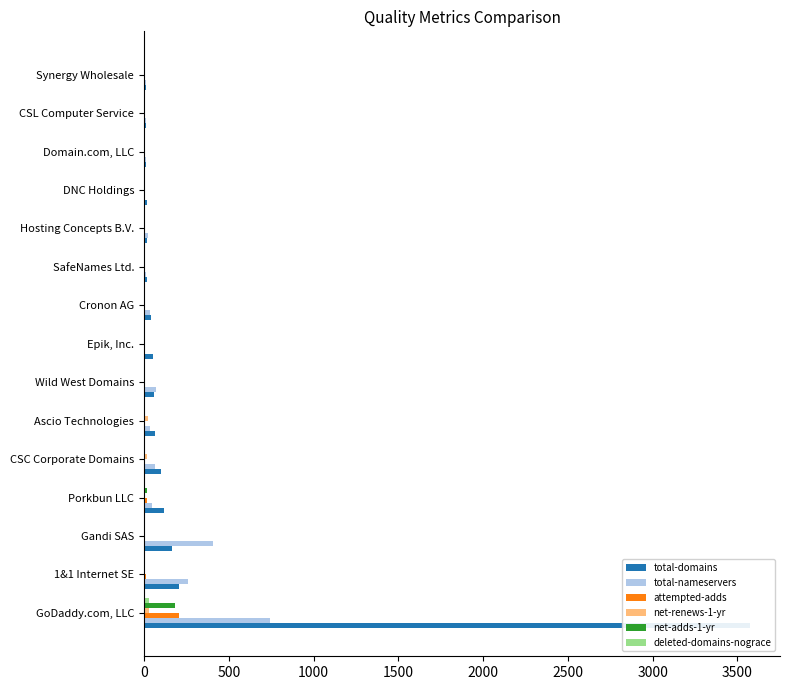

Reading left to right, extract all data points from this chart.

total-domains: 3573	204	164	118	99	67	61	55	43	18	17	16	13	12	11
total-nameservers: 741	261	406	48	65	34	68	2	38	13	25	9	14	12	13
attempted-adds: 204	11	6	19	0	0	3	0	5	0	2	1	5	3	0
net-renews-1-yr: 32	7	7	1	16	24	2	0	0	0	0	0	0	0	0
net-adds-1-yr: 183	9	6	19	0	0	3	0	2	0	1	1	5	3	0
deleted-domains-nograce: 28	4	2	0	0	3	1	0	0	0	0	0	0	0	0